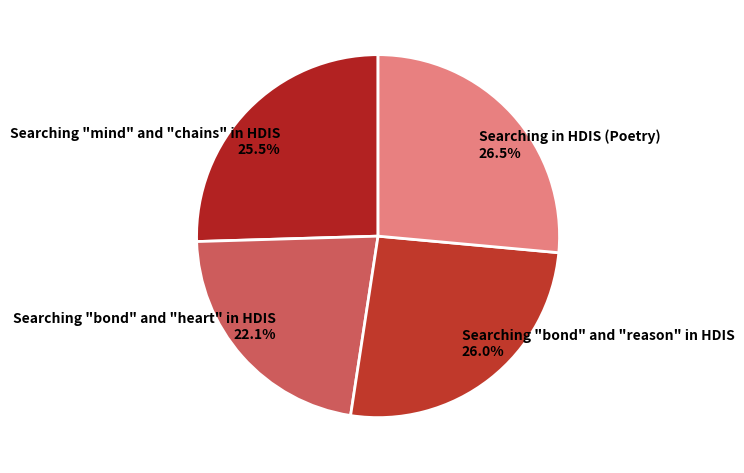

Is the sum of Searching in HDIS (Poetry) and Searching "mind" and "chains" in HDIS greater than half?

Yes